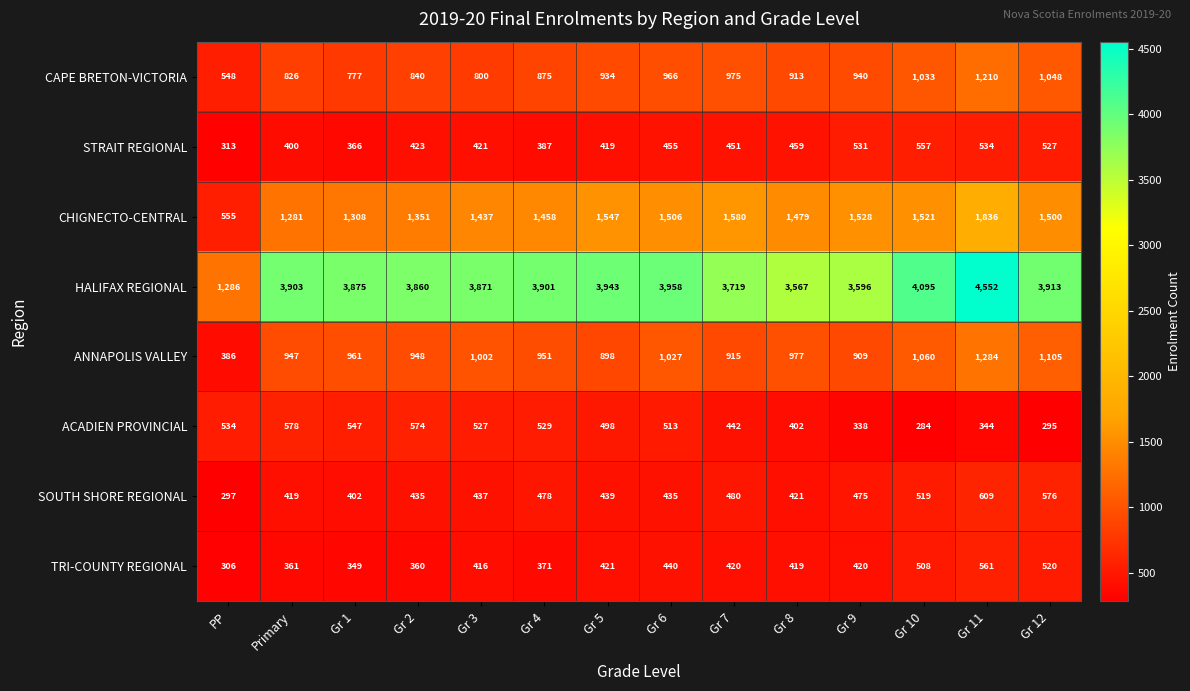

Which series changed the most between Gr 7 and Gr 8?

HALIFAX REGIONAL